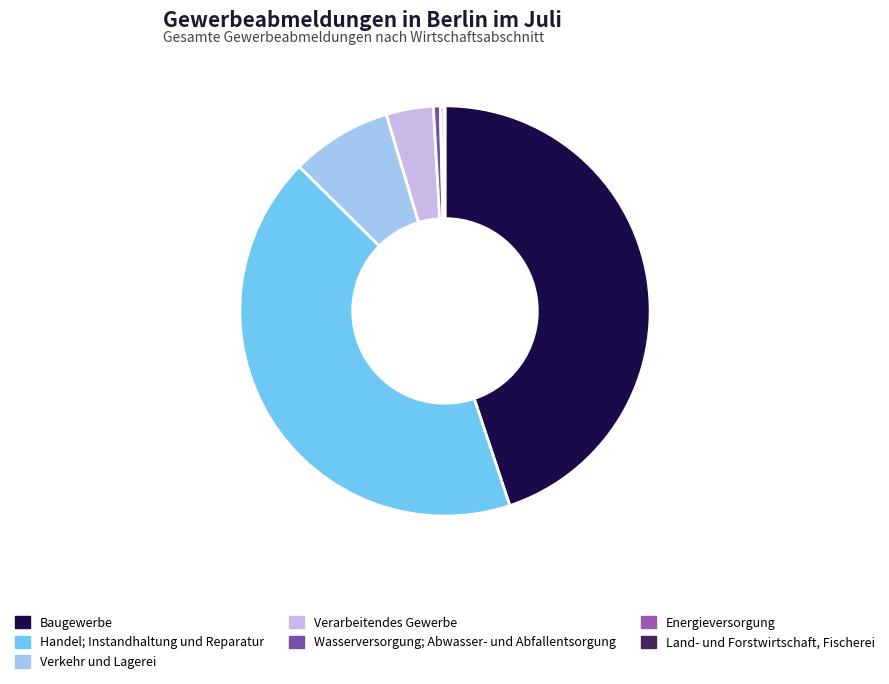

To the nearest percent, what is the combined percentage of Wasserversorgung; Abwasser- und Abfallentsorgung and Land- und Forstwirtschaft, Fischerei?

1%